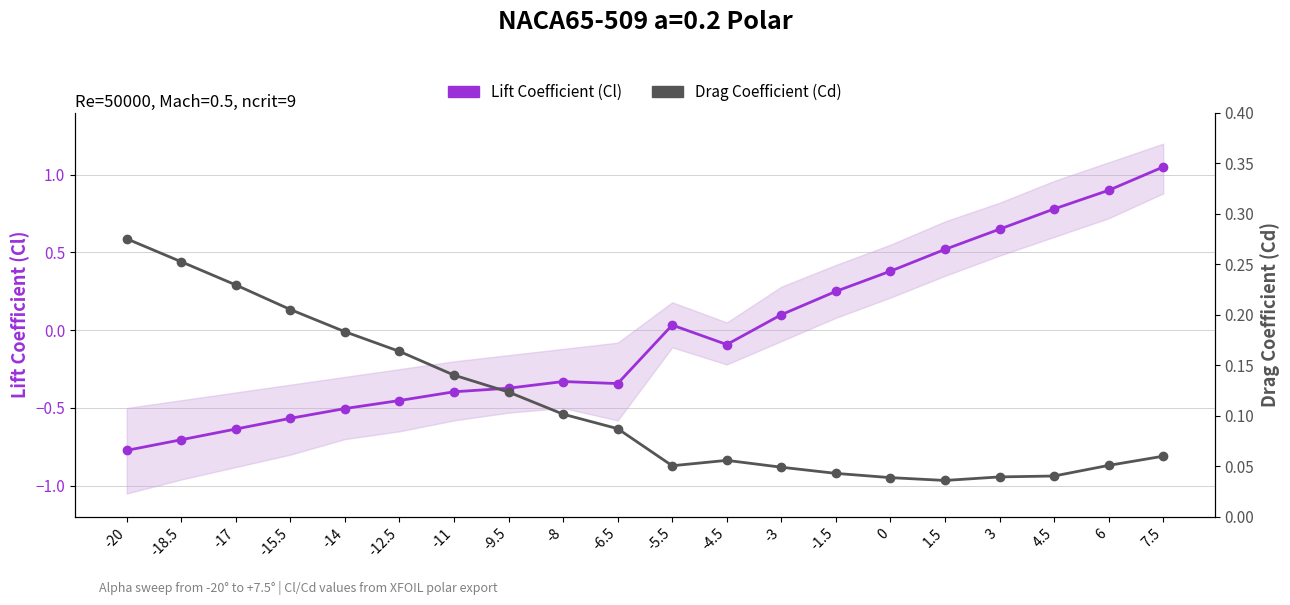

What is the total value across all series at -15.5?

-0.4